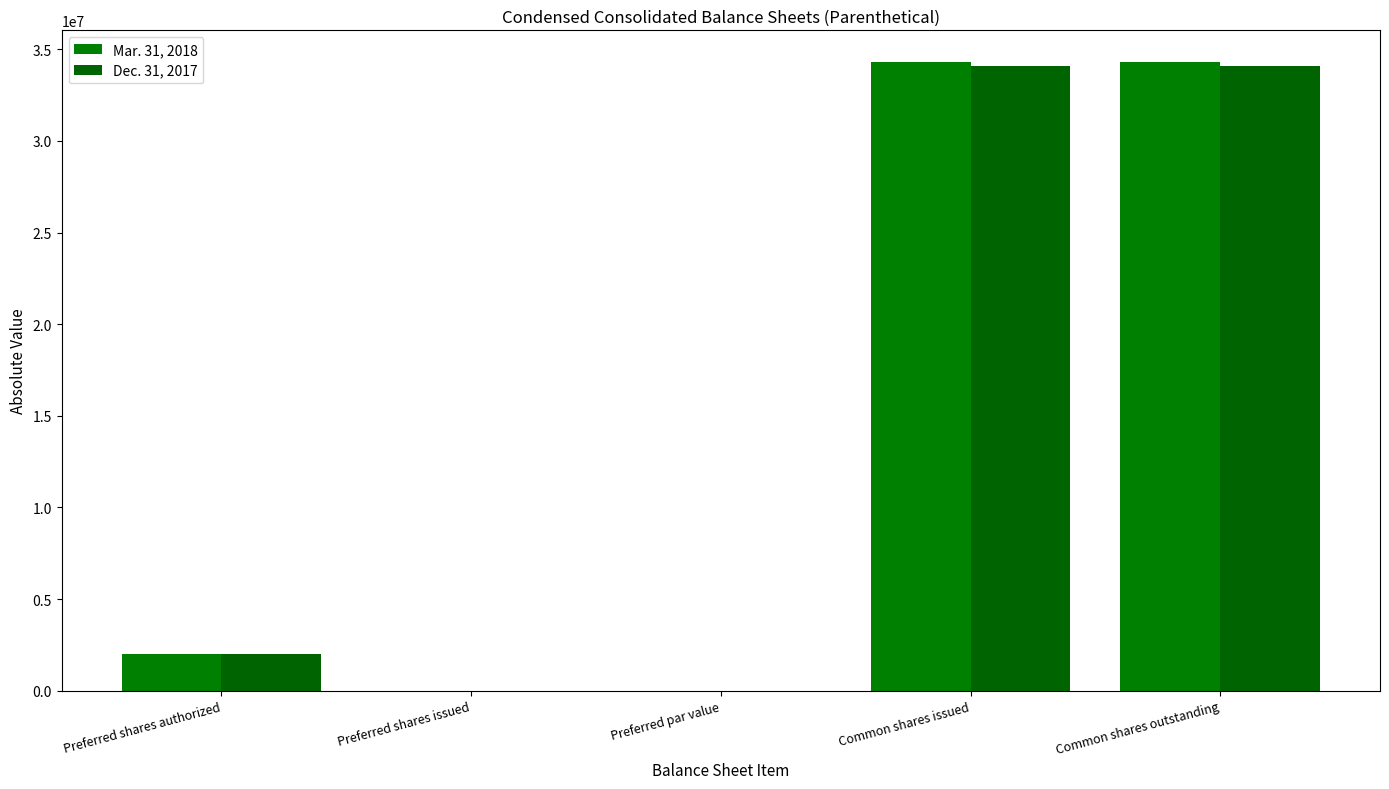

How many categories are shown in the chart?

5